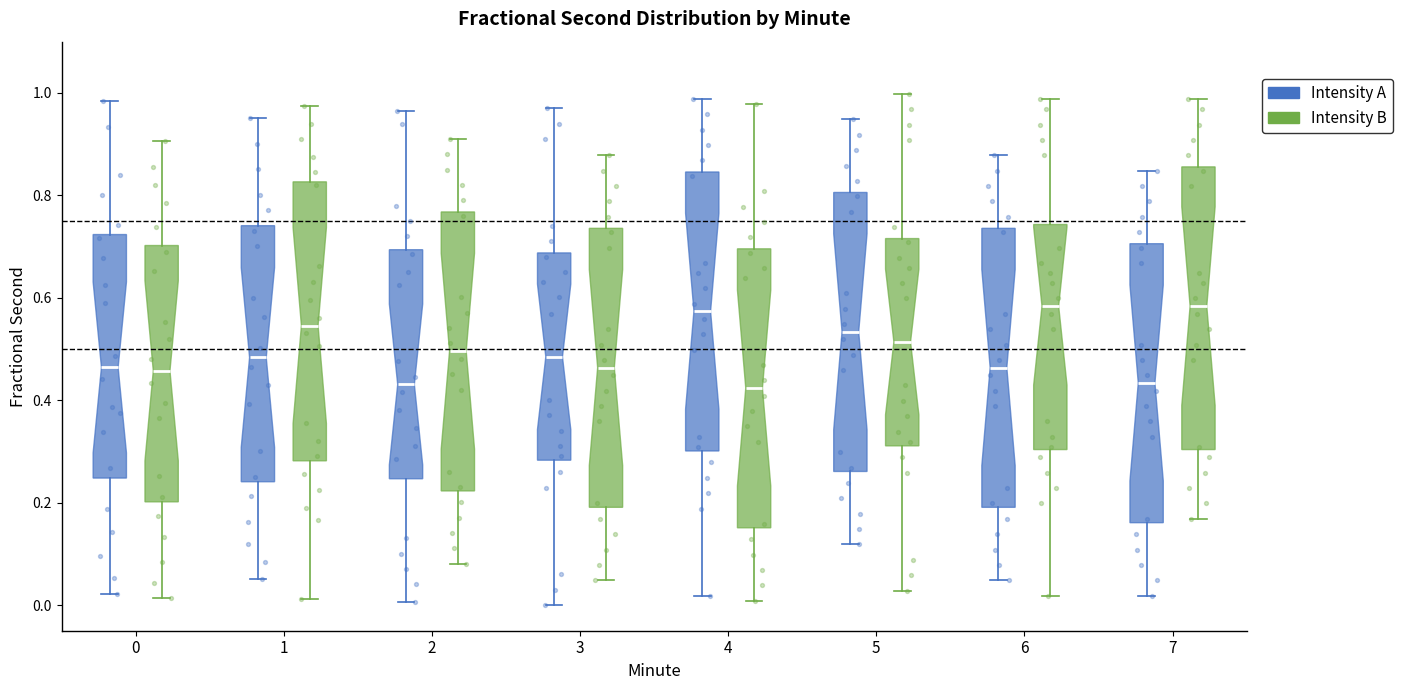

Reading left to right, read every box against the y-axis: the position of its median line, the range the box covers, and the ends of its whiskers. The values are not printed on the chart, so give them approximately, as read against the axis.

0 (Intensity A): median 0.46, box 0.24 to 0.72, whiskers 0.02 to 0.98
0 (Intensity B): median 0.46, box 0.20 to 0.70, whiskers 0.02 to 0.90
1 (Intensity A): median 0.48, box 0.24 to 0.74, whiskers 0.06 to 0.96
1 (Intensity B): median 0.54, box 0.28 to 0.82, whiskers 0.02 to 0.98
2 (Intensity A): median 0.44, box 0.24 to 0.70, whiskers 0.00 to 0.96
2 (Intensity B): median 0.50, box 0.22 to 0.76, whiskers 0.08 to 0.92
3 (Intensity A): median 0.48, box 0.28 to 0.68, whiskers 0.00 to 0.98
3 (Intensity B): median 0.46, box 0.20 to 0.74, whiskers 0.04 to 0.88
4 (Intensity A): median 0.58, box 0.30 to 0.84, whiskers 0.02 to 0.98
4 (Intensity B): median 0.42, box 0.16 to 0.70, whiskers 0.00 to 0.98
5 (Intensity A): median 0.54, box 0.26 to 0.80, whiskers 0.12 to 0.94
5 (Intensity B): median 0.52, box 0.32 to 0.72, whiskers 0.02 to 1.00
6 (Intensity A): median 0.46, box 0.20 to 0.74, whiskers 0.04 to 0.88
6 (Intensity B): median 0.58, box 0.30 to 0.74, whiskers 0.02 to 0.98
7 (Intensity A): median 0.44, box 0.16 to 0.70, whiskers 0.02 to 0.84
7 (Intensity B): median 0.58, box 0.30 to 0.86, whiskers 0.16 to 0.98